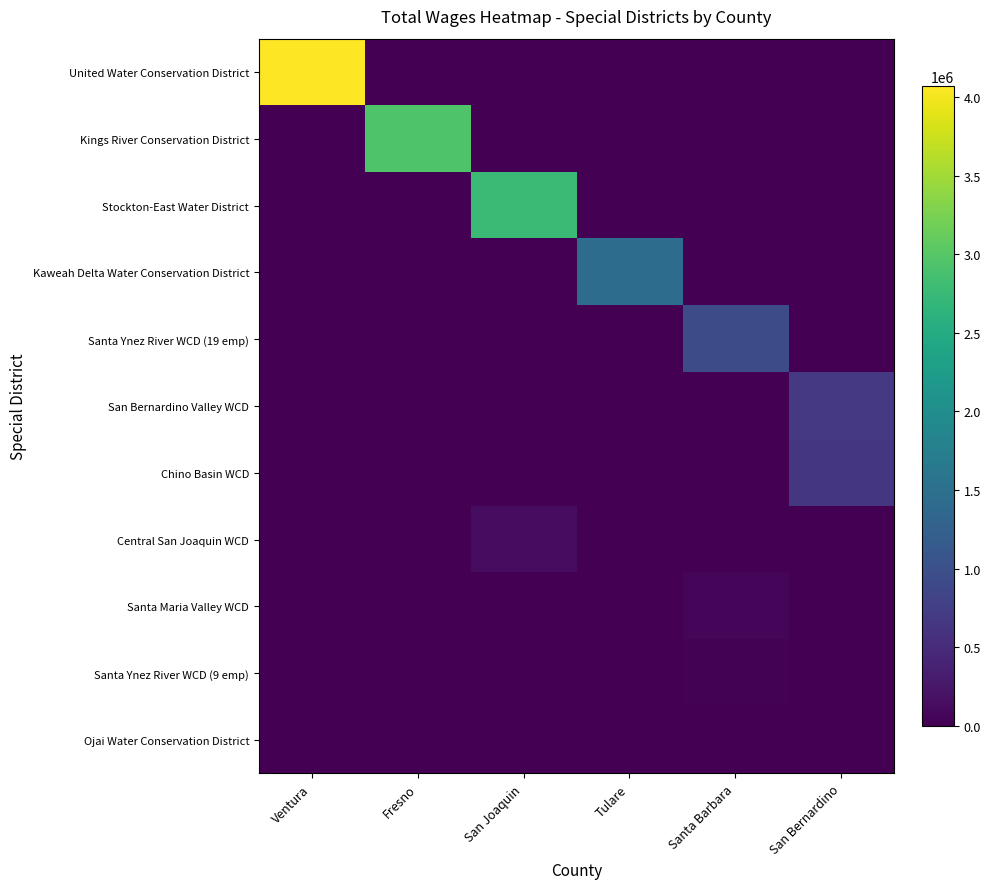

At which category is the sum across all series the highest?

Ventura